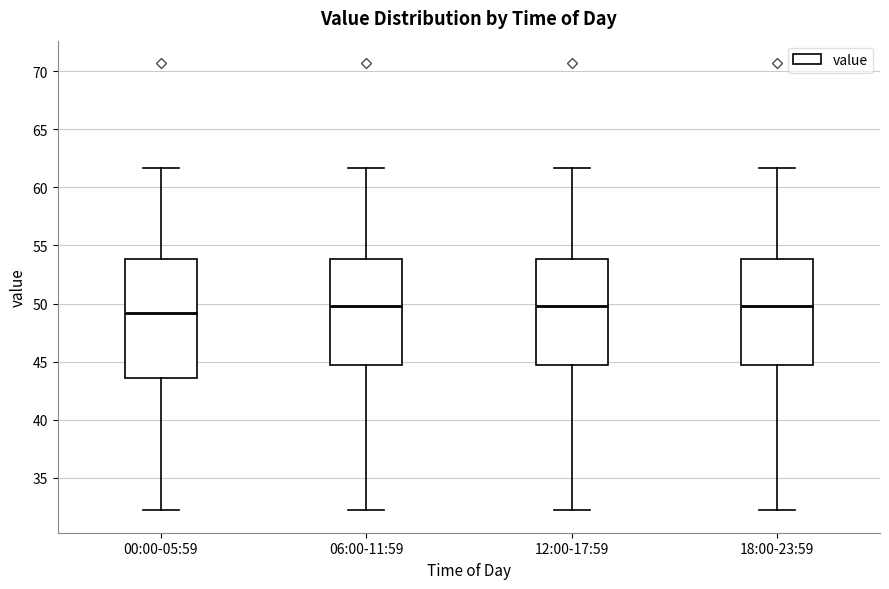

Reading left to right, transcribe this box plot: for each box, give where its median line is, the range the box spans, and where its two whiskers end, as read against the y-axis. The values are not printed on the chart, so give them approximately, as read against the axis.

00:00-05:59: median 49.0, box 43.5 to 54.0, whiskers 32.0 to 61.5
06:00-11:59: median 50.0, box 44.5 to 54.0, whiskers 32.0 to 61.5
12:00-17:59: median 50.0, box 44.5 to 54.0, whiskers 32.0 to 61.5
18:00-23:59: median 50.0, box 44.5 to 54.0, whiskers 32.0 to 61.5